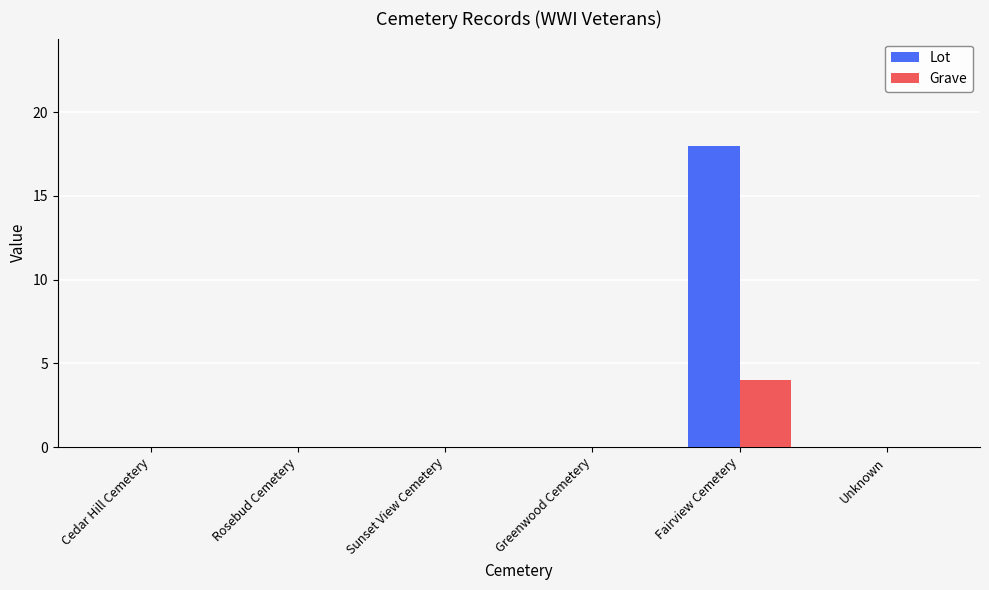

Which series has the largest total across all categories?

Lot